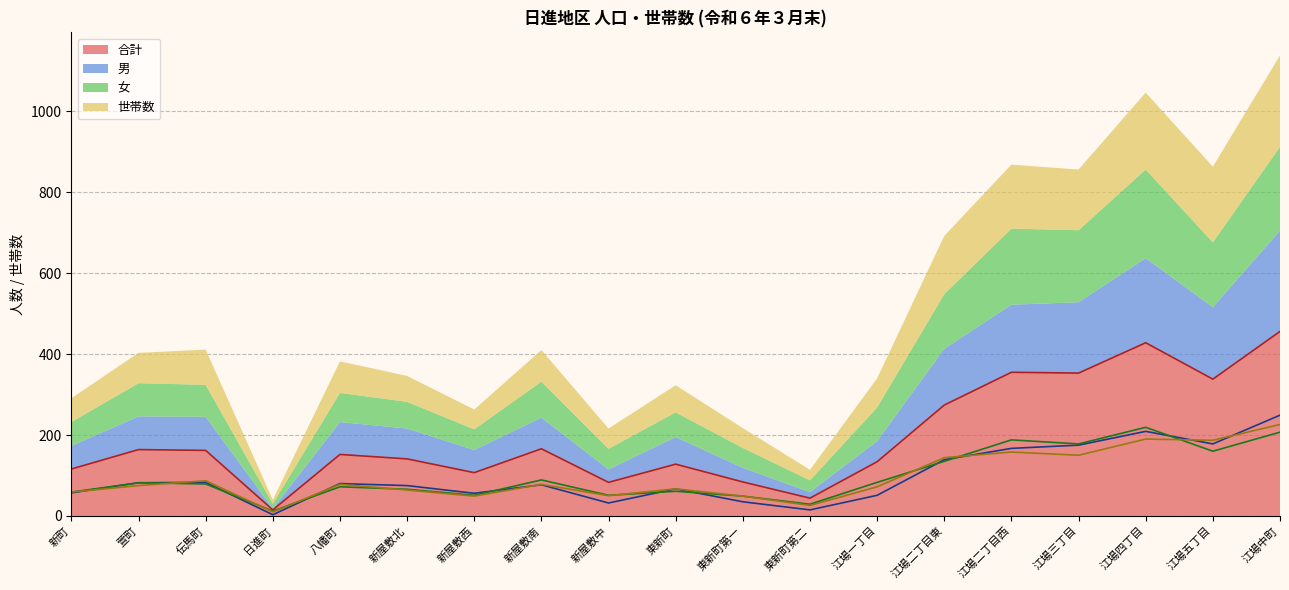

Which category has the highest value across all series?

江場中町